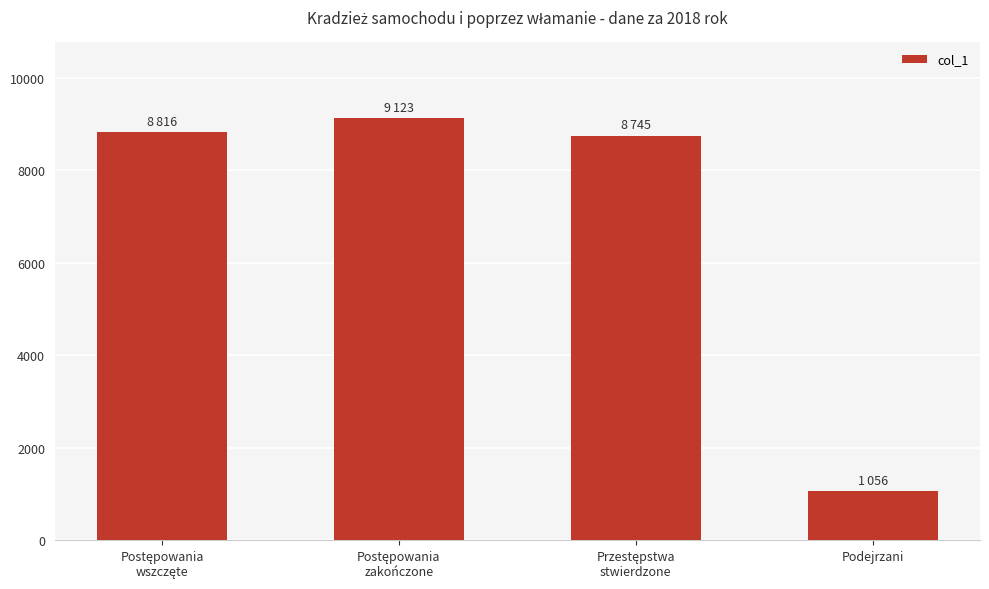

The value at Podejrzani is 1056. True or false?

True